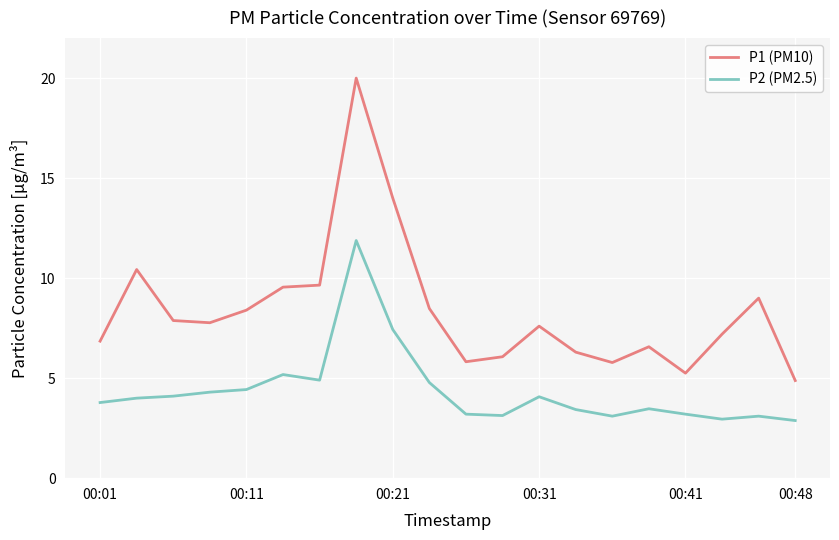

What is the minimum value shown in the chart?

2.9